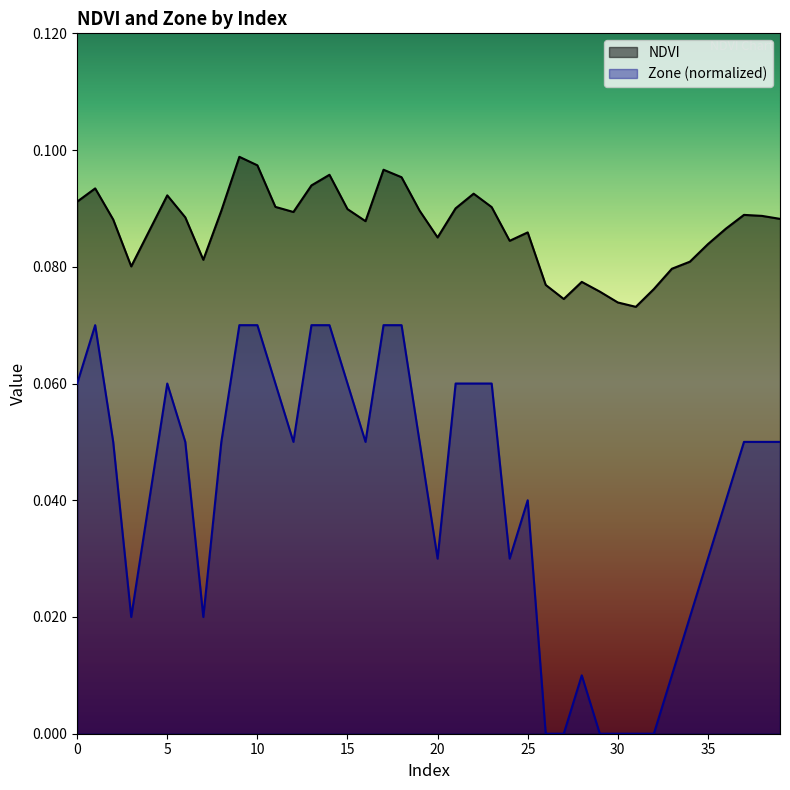

List the labels in order of Zone value, largest first.

1, 9, 10, 13, 14, 17, 18, 0, 5, 11, 15, 21, 22, 23, 2, 6, 8, 12, 16, 19, 37, 38, 39, 4, 25, 36, 20, 24, 35, 3, 7, 34, 28, 33, 26, 27, 29, 30, 31, 32